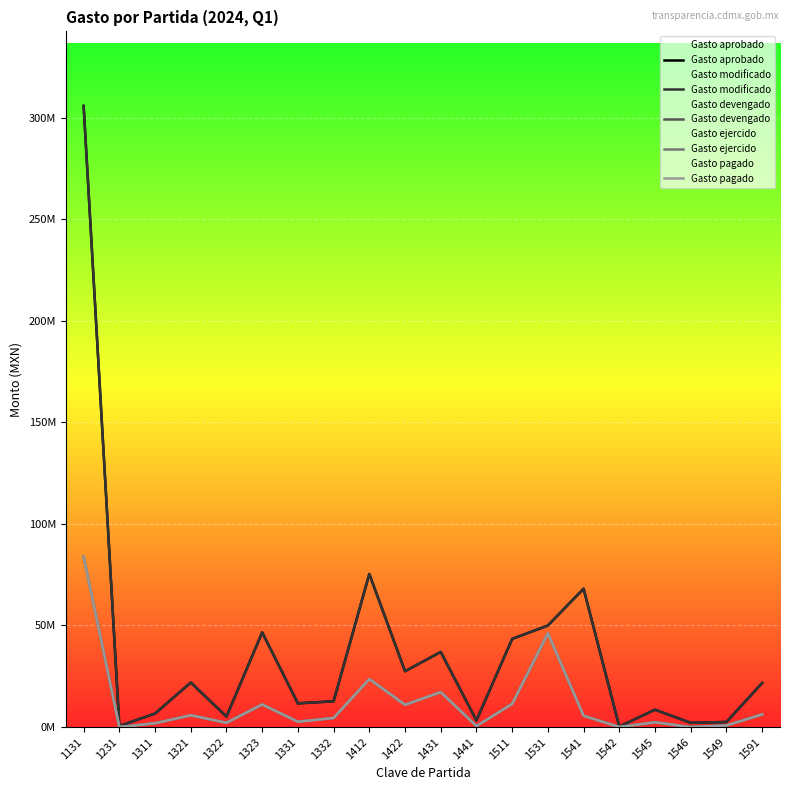

At which category does Gasto ejercido reach its first local valley?

1231